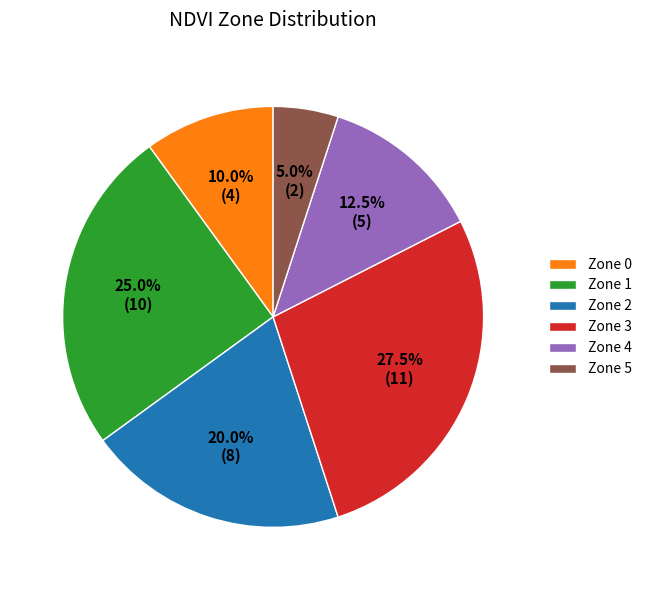

Approximately how many times larger is the value at Zone 4 compared to Zone 2?

0.6